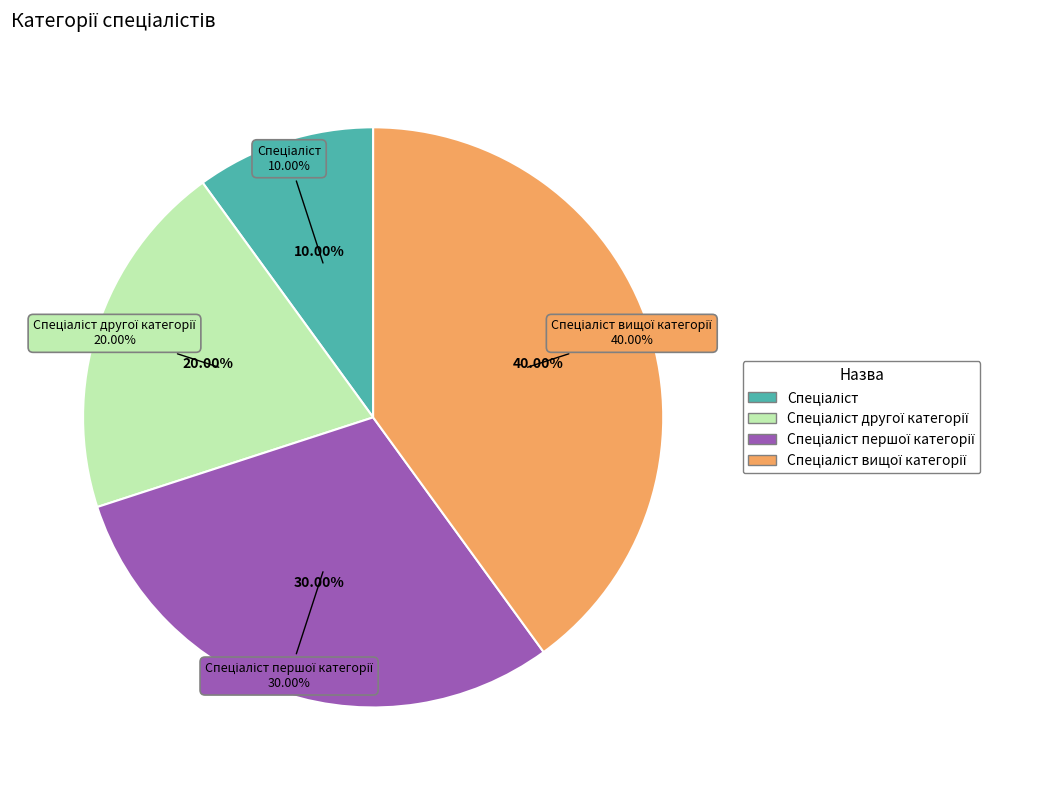

What is the ratio of the value at Спеціаліст першої категорії to the value at Спеціаліст другої категорії?

1.5